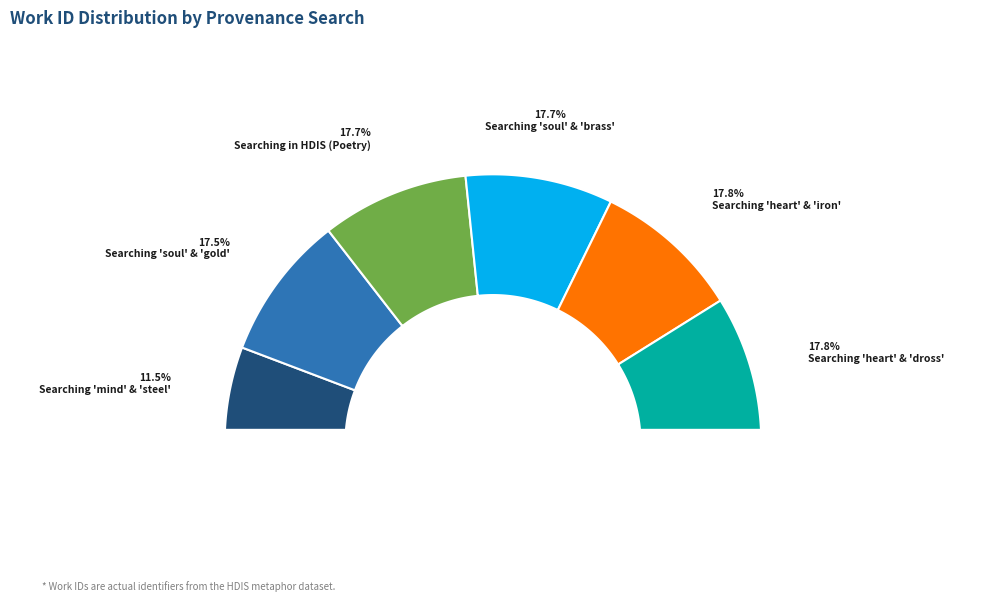

Rank the categories by value from highest to lowest.

Searching 'heart' & 'dross', Searching 'heart' & 'iron', Searching 'soul' & 'brass', Searching in HDIS (Poetry), Searching 'soul' & 'gold', Searching 'mind' & 'steel'